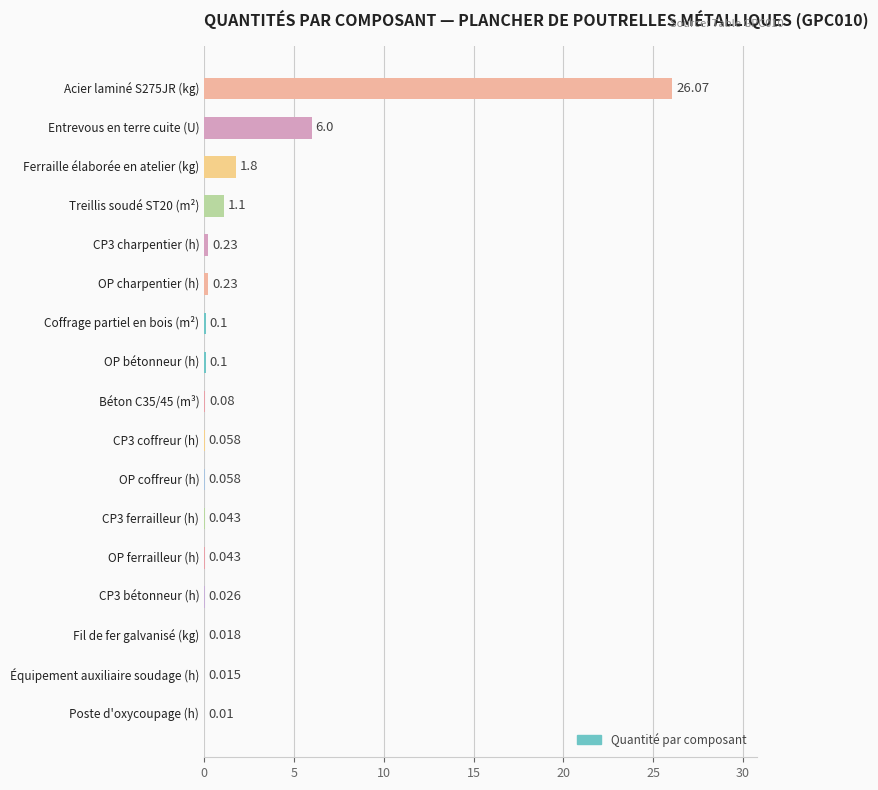

Are the bars horizontal?

Yes